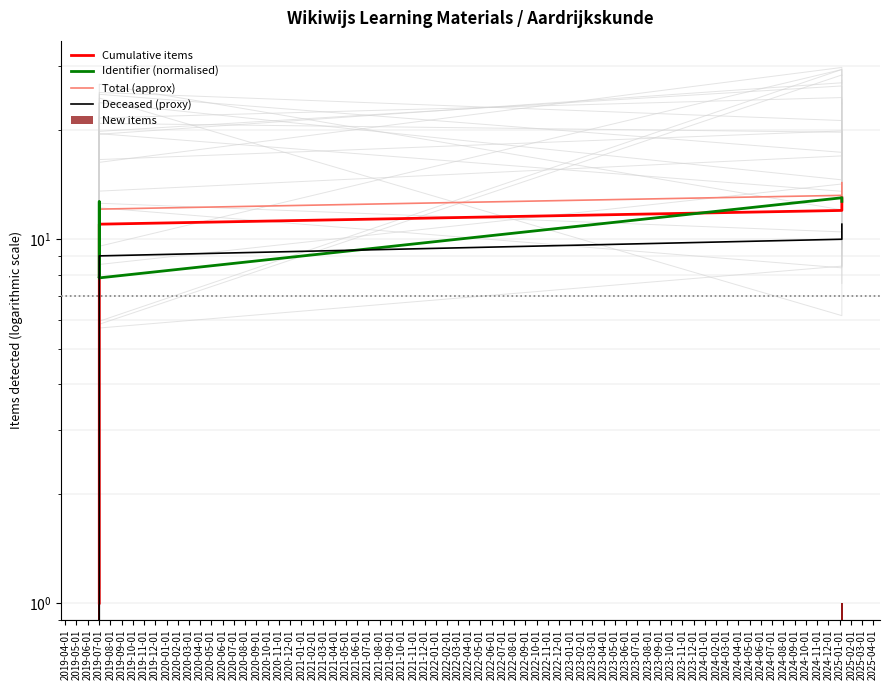

What position from the left is 2019-04-01?

1